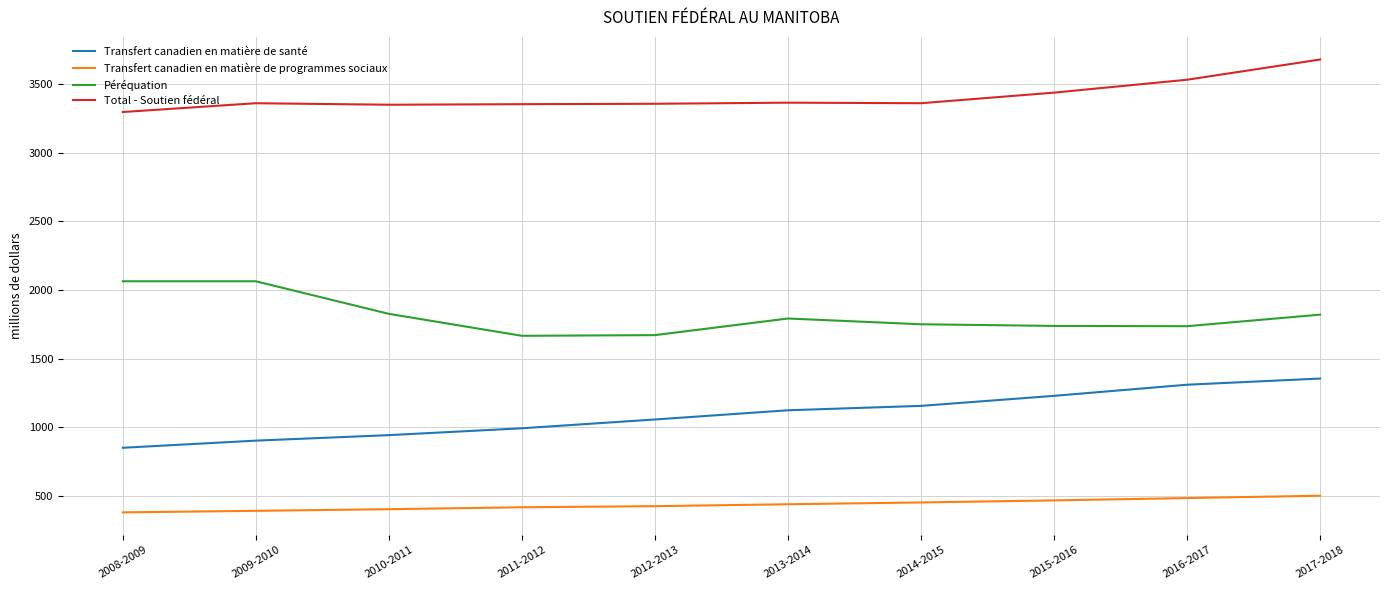

Which series has the largest total across all categories?

Total - Soutien fédéral